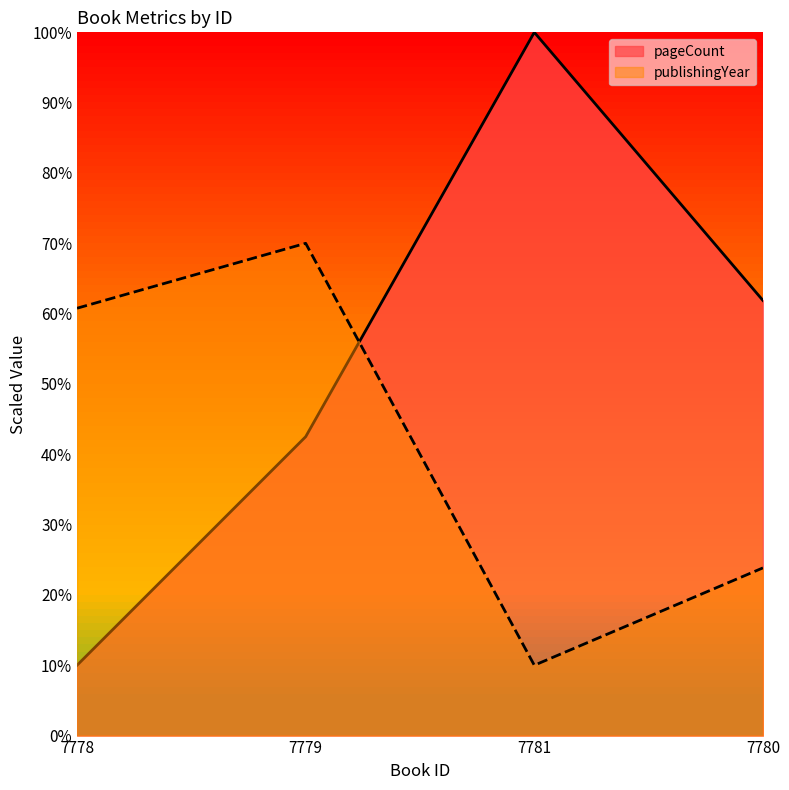

Count the number of categories in the chart.

4